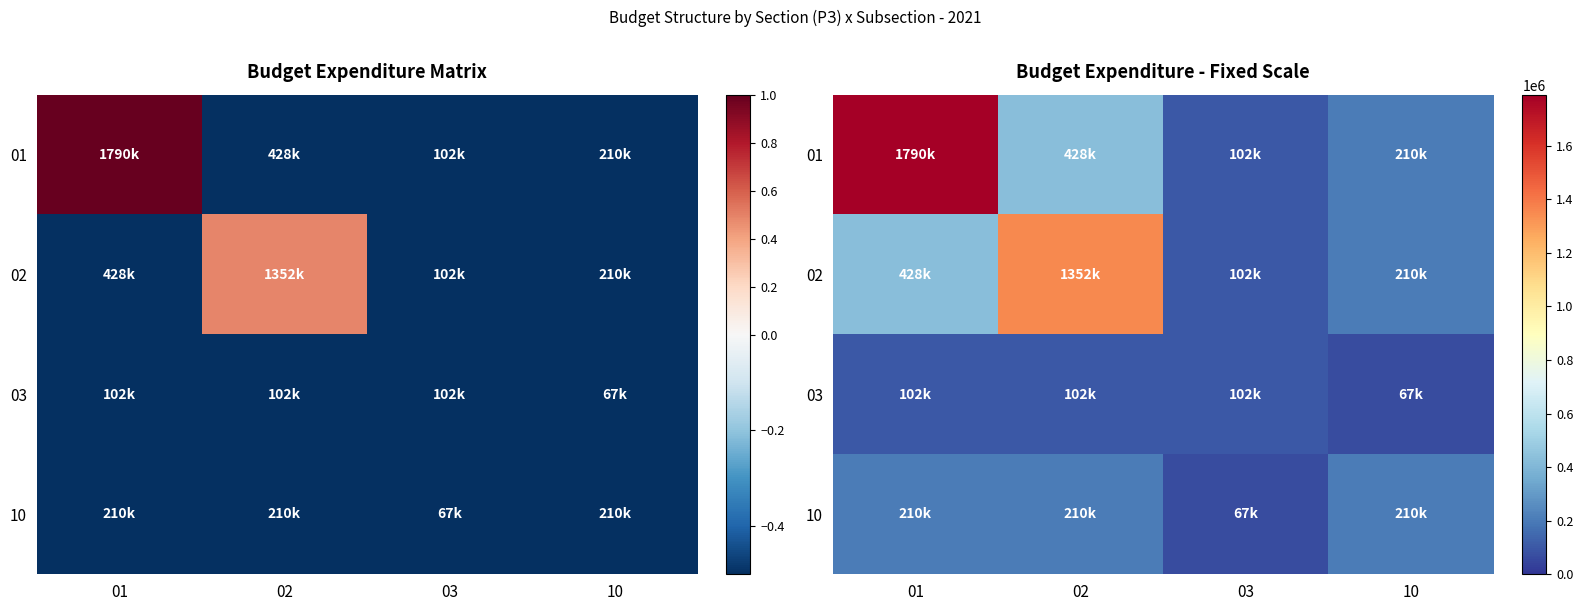

What is the sum of all 10 values?

696215